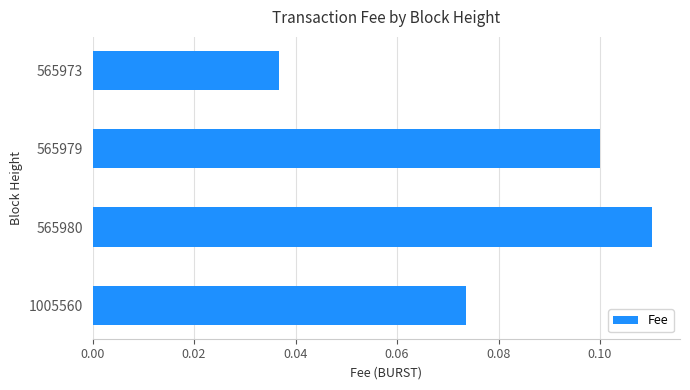

True or false: the data shows 0.1 at 1005560.

True